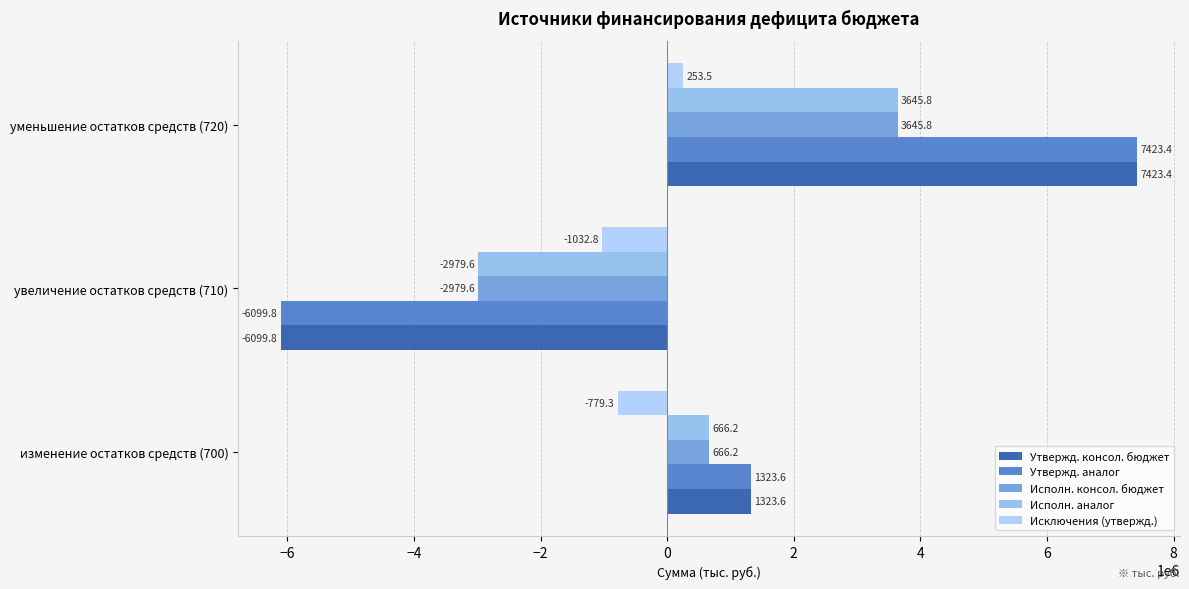

What are all the series names shown in the legend?

Утвержд. консол. бюджет, Утвержд. аналог, Исполн. консол. бюджет, Исполн. аналог, Исключения (утвержд.)